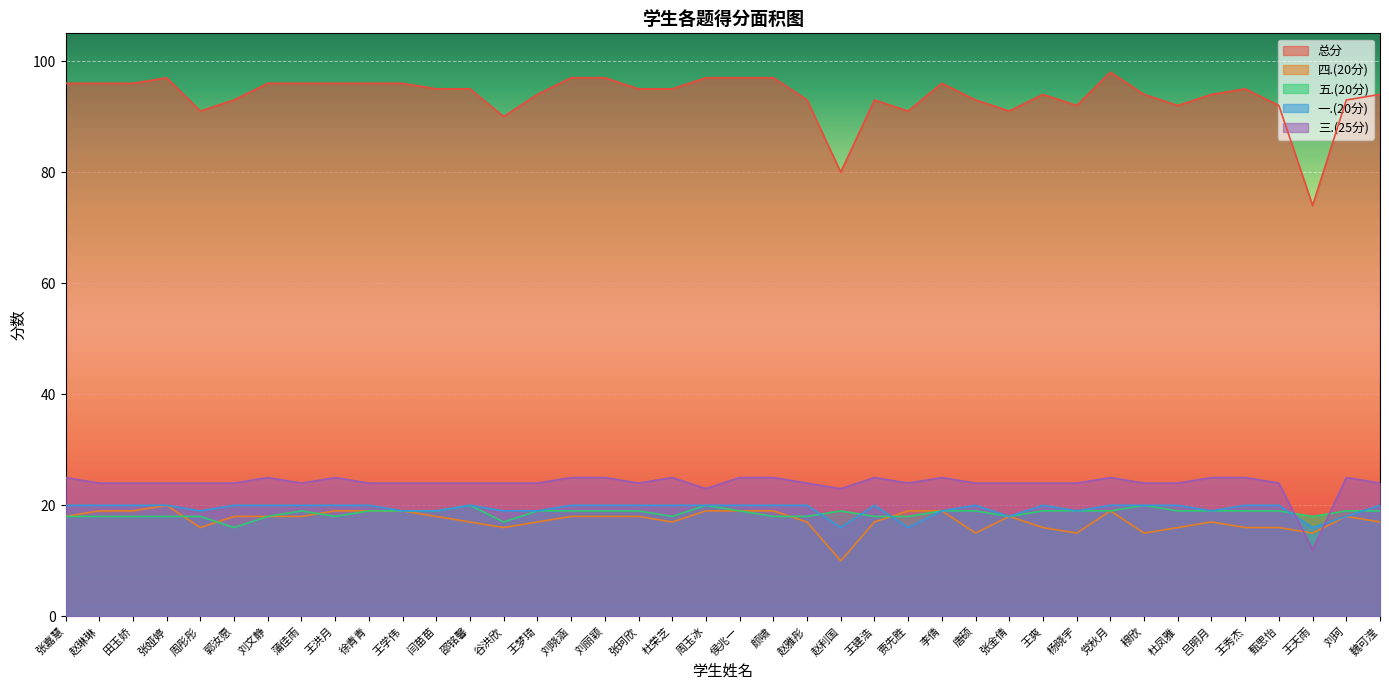

Between which two adjacent categories do 三.(25分) and 一.(20分) first intersect?

甄思怡 and 王天雨